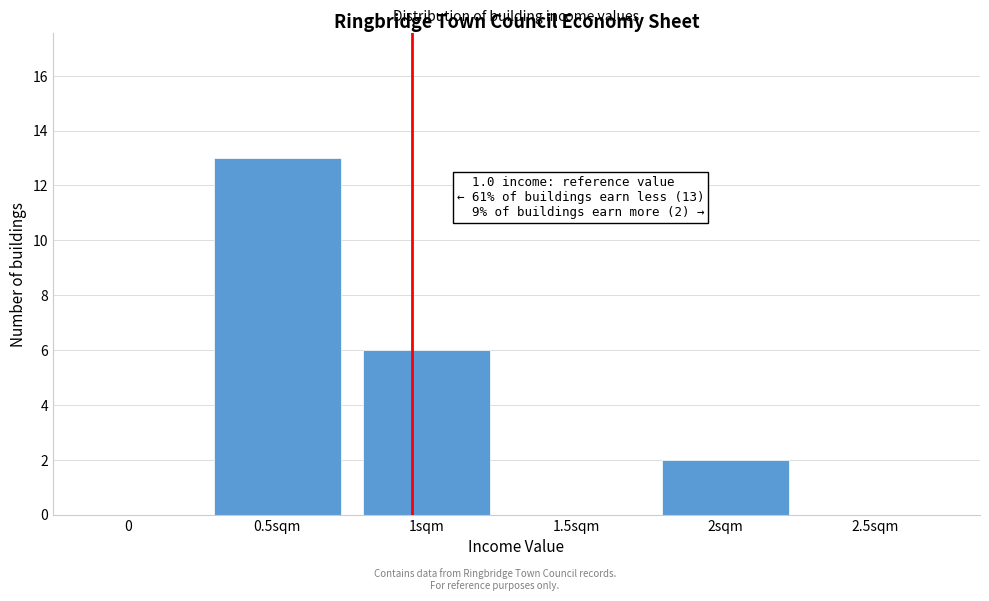

Reading left to right, transcribe all the data shown in this chart.

0=0	0.5sqm=13	1sqm=6	1.5sqm=0	2sqm=2	2.5sqm=0